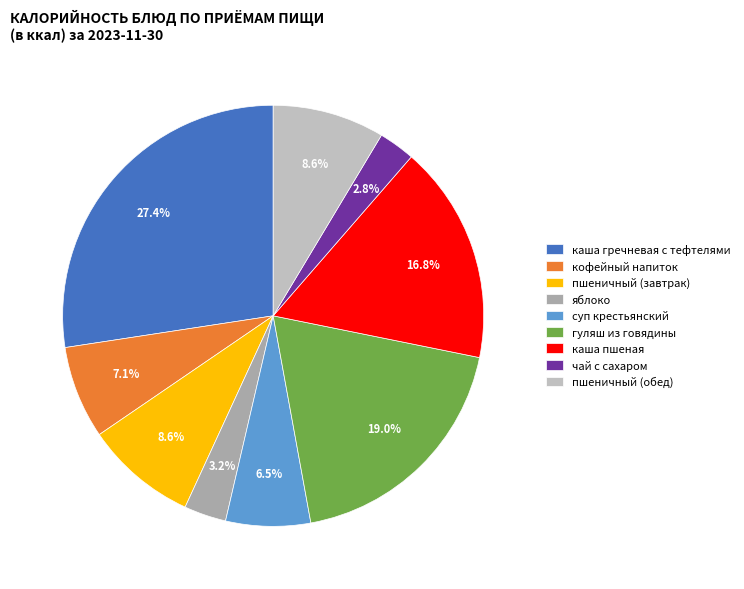

Is there any slice that represents more than half of the pie?

No